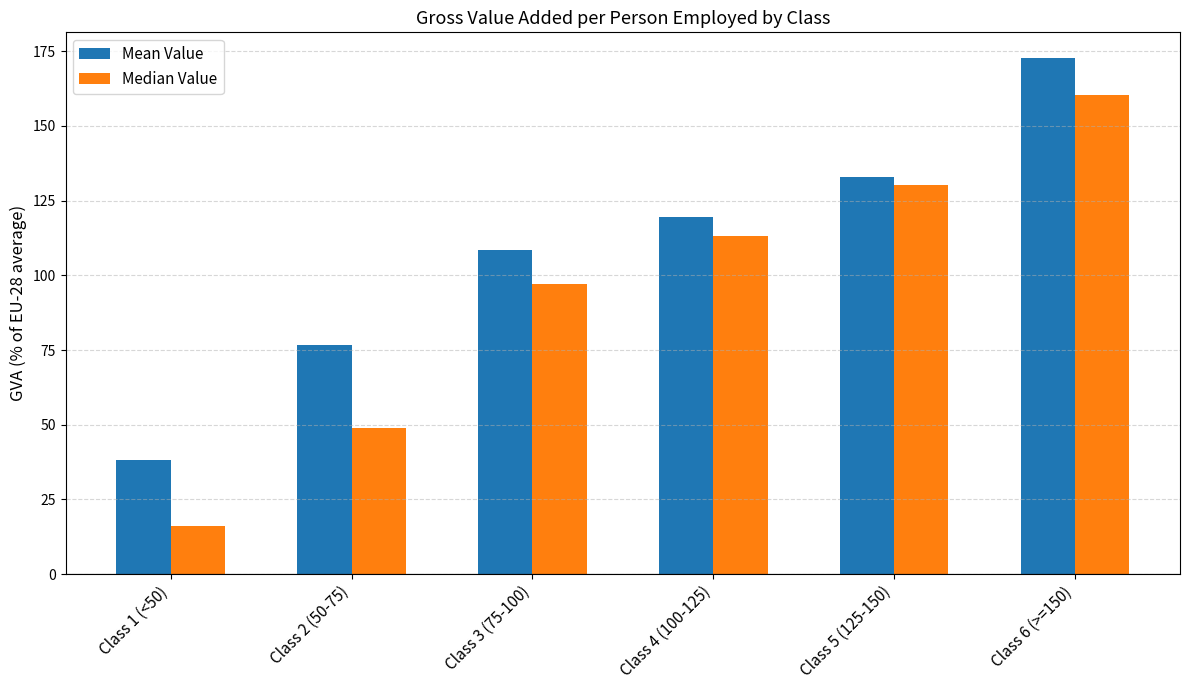

How many data points in Mean Value are above 119?

3